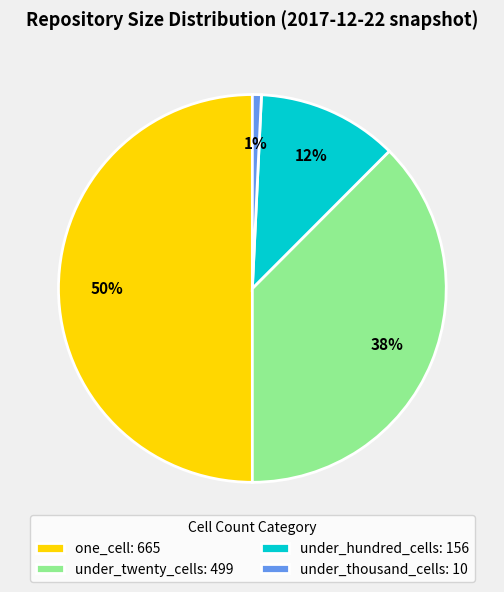

What is the ratio of the value at one_cell: 665 to the value at under_twenty_cells: 499?

1.3